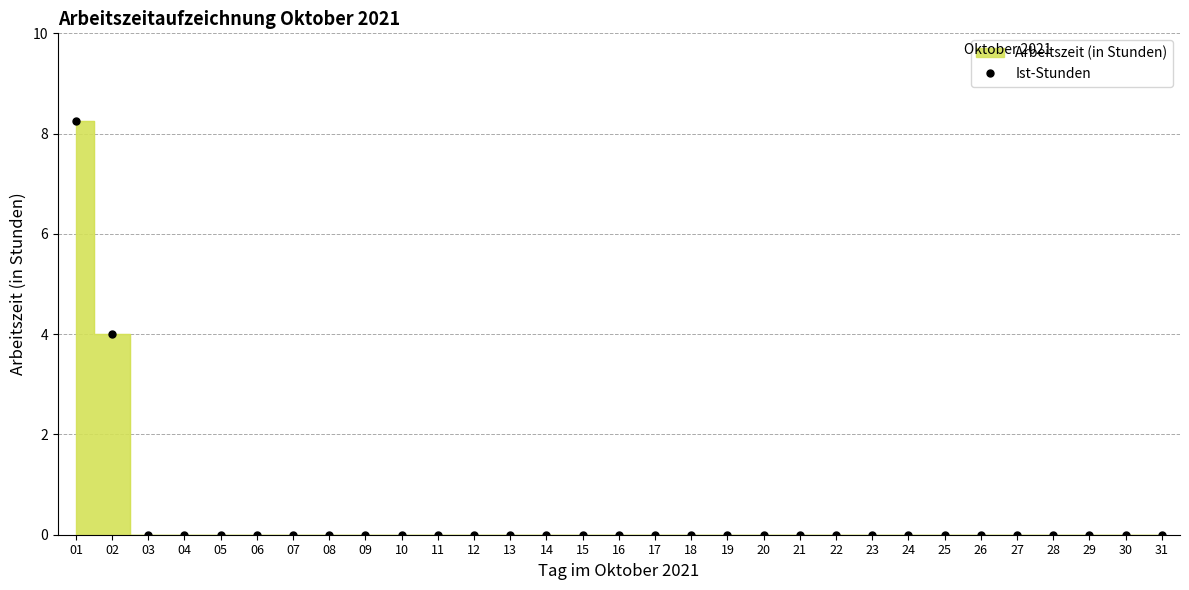

Which has a higher value, 25 or 12?

25